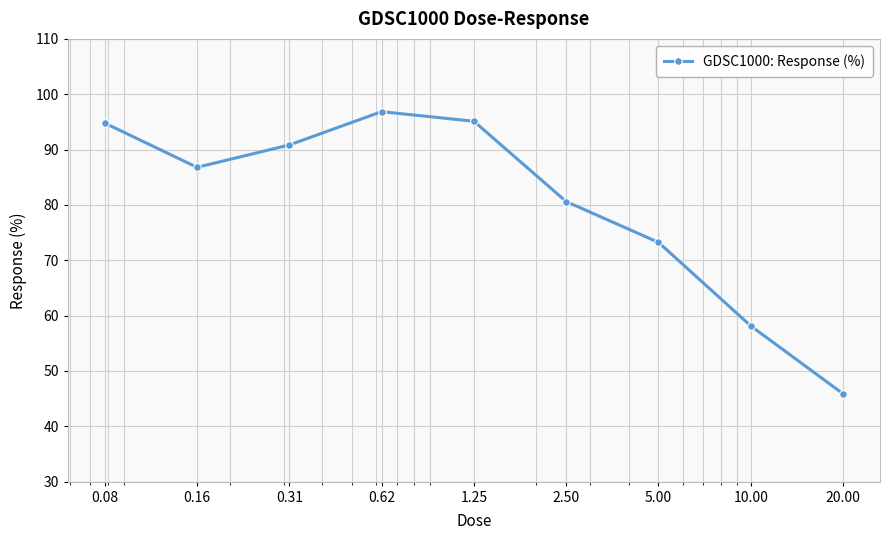

What is the value of the 9th point from the left?

45.9